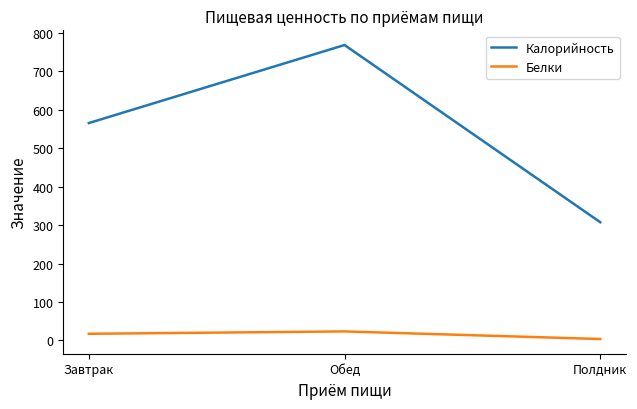

Which series has the largest total across all categories?

Калорийность